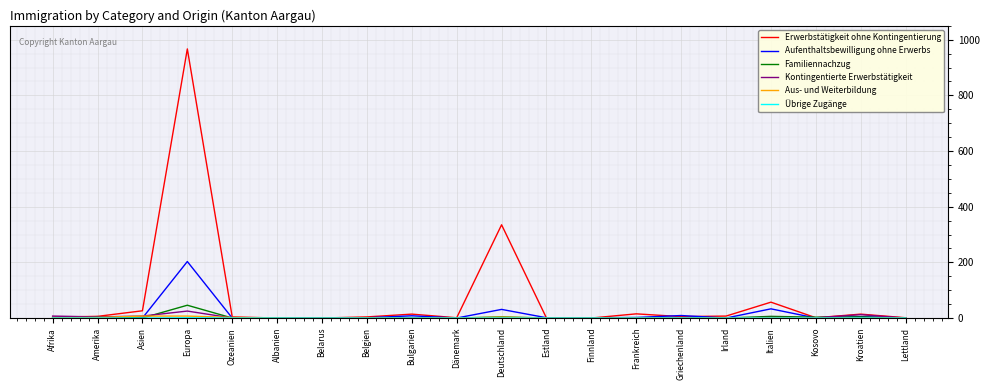

How many lines are shown in the chart?

6